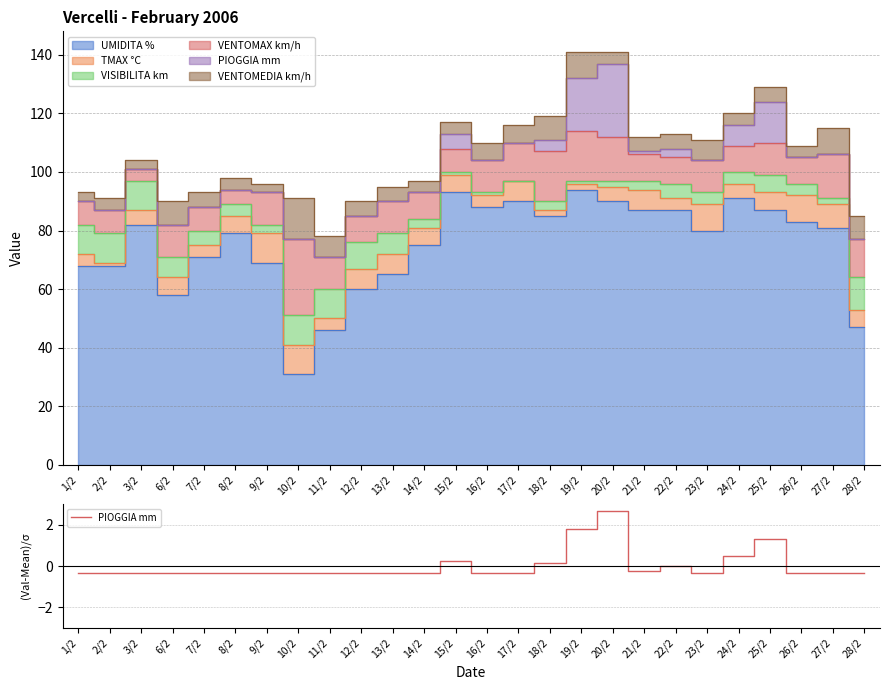

How many points are lower than both their immediate neighbors (excluding endpoints)?

2